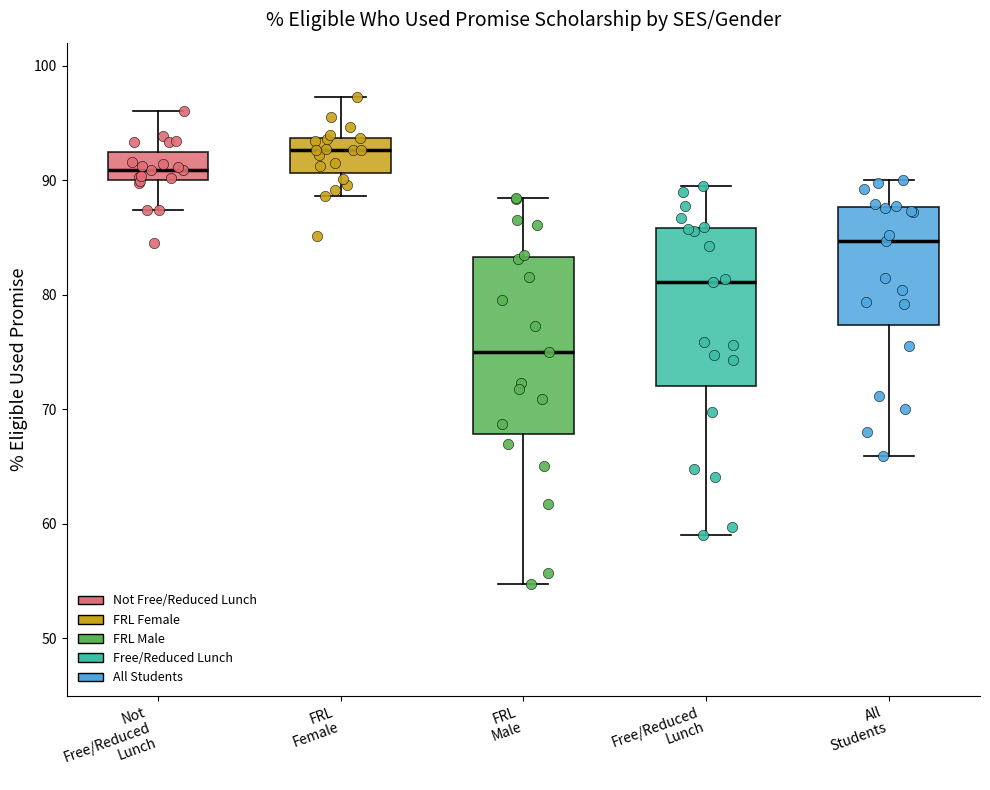

Where does the median line of the box for Not Free/Reduced Lunch sit on the y-axis? The values are not printed on the chart, so give them approximately, as read against the axis.

91